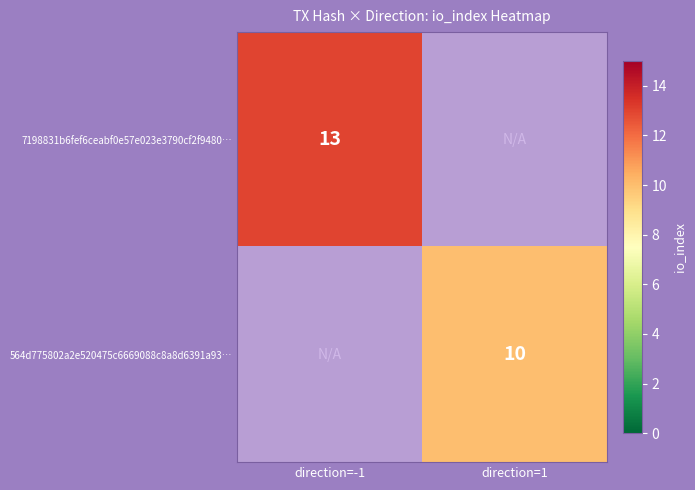

The value of 564d775802a2e520475c6669088c8a8d6391a93… at direction=1 is 17. True or false?

False